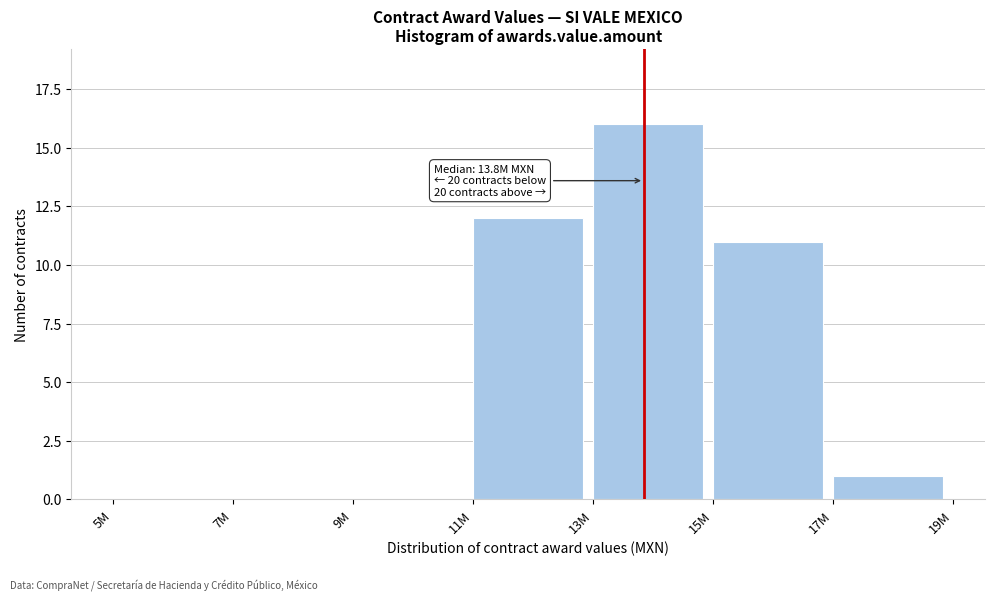

Reading left to right, what are all the values shown in this chart?

5M=0	7M=0	9M=0	11M=12	13M=16	15M=11	17M=1